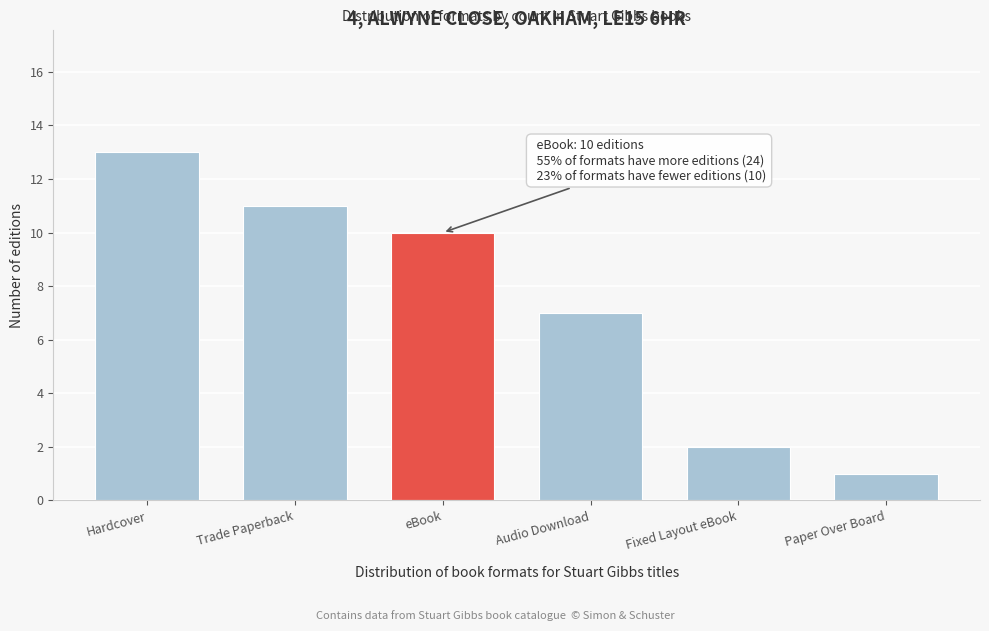

Reading left to right, list all the values displayed in this chart.

13	11	10	7	2	1